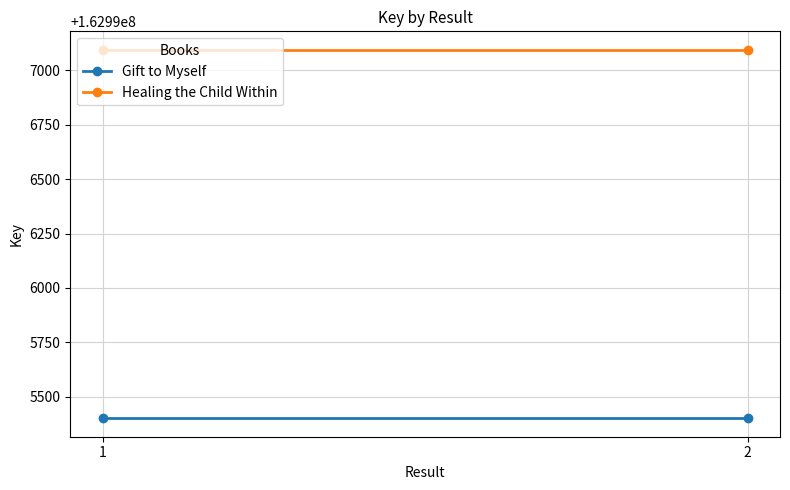

At which label does Healing the Child Within reach its minimum?

1